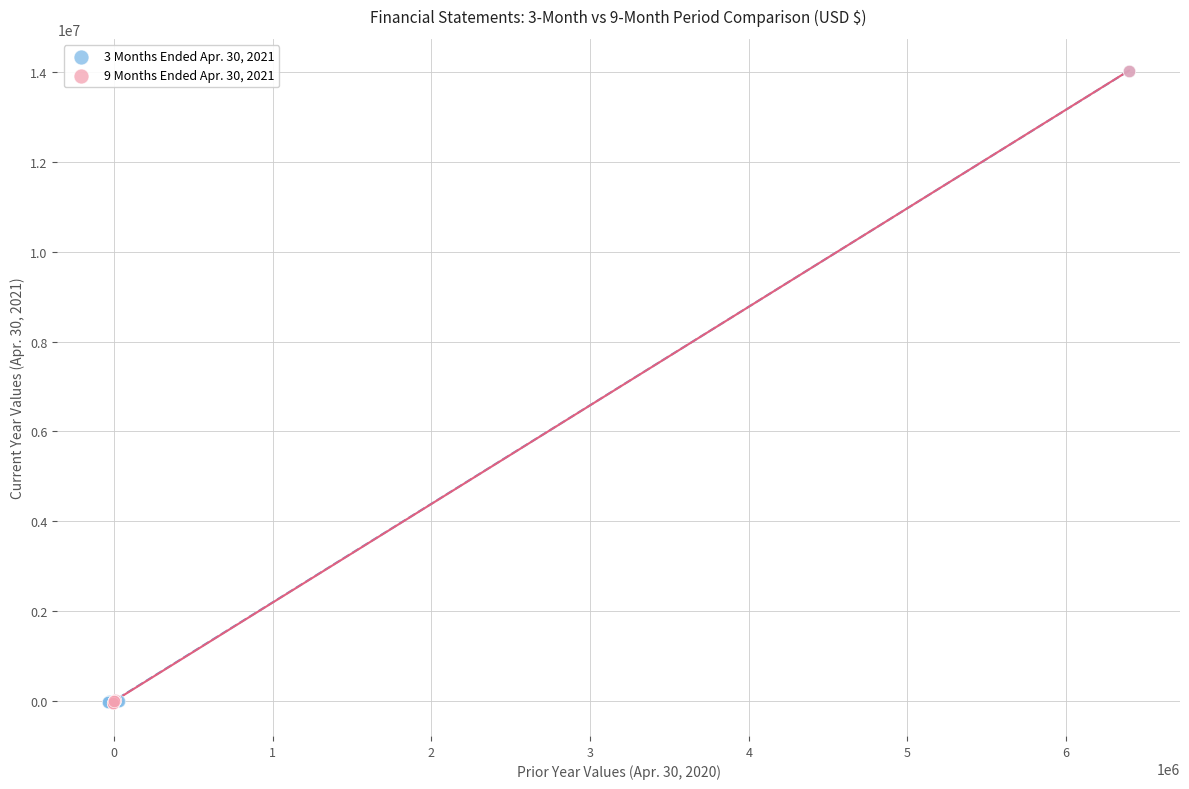

Which series has the largest Y range (max minus min)?

9 Months Ended Apr. 30, 2021